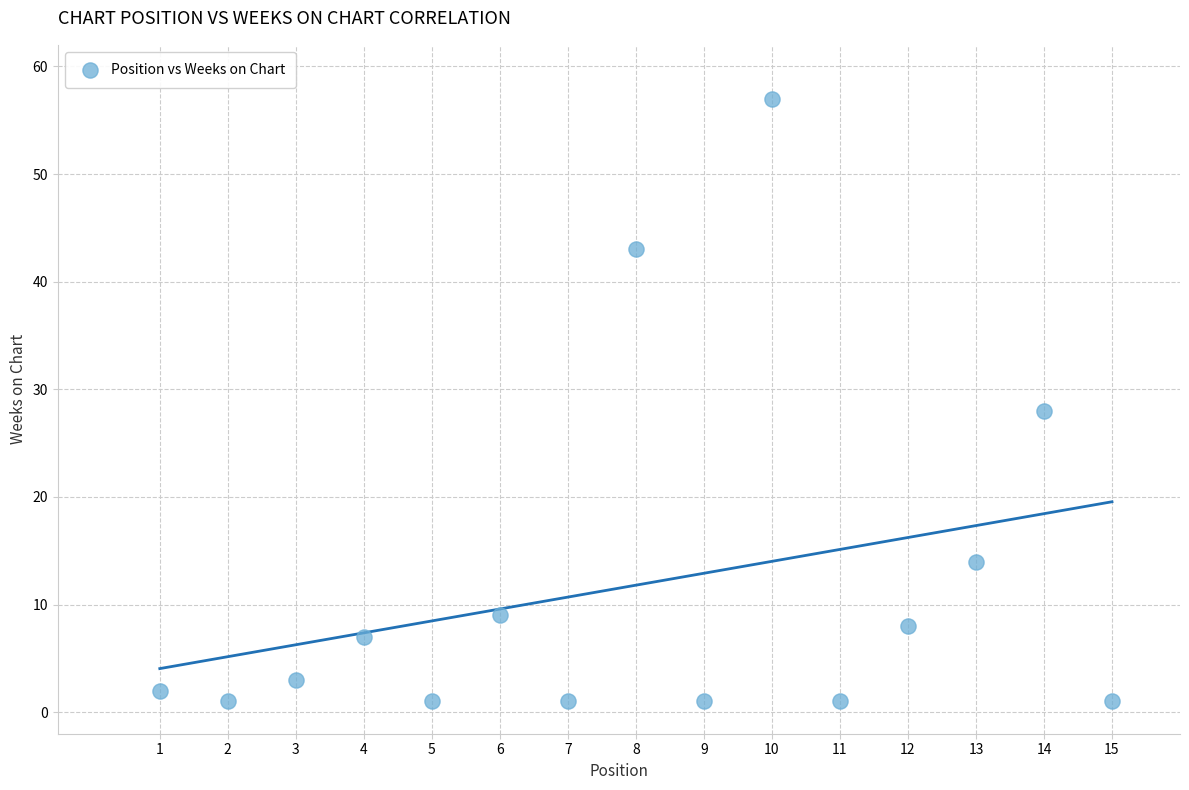

What Y value in the scatter plot is closest to 29?

28